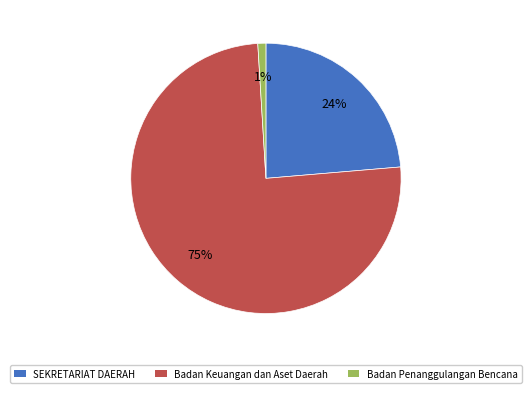

Which category has the smallest portion of the pie?

Badan Penanggulangan Bencana